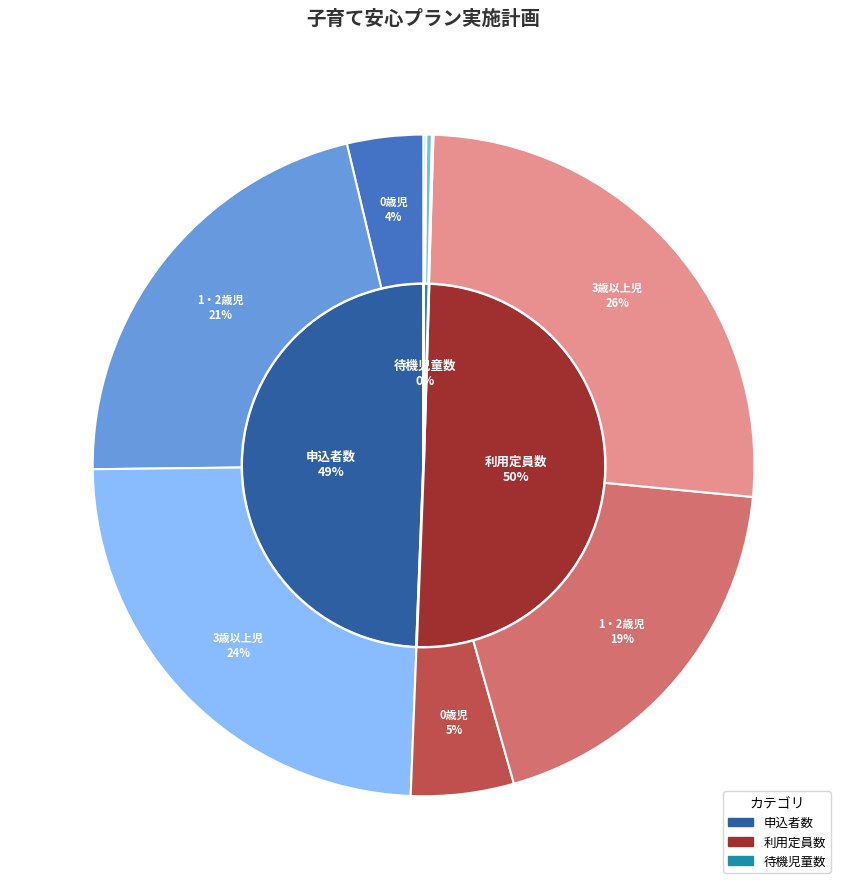

How many slices are in this pie chart?

3